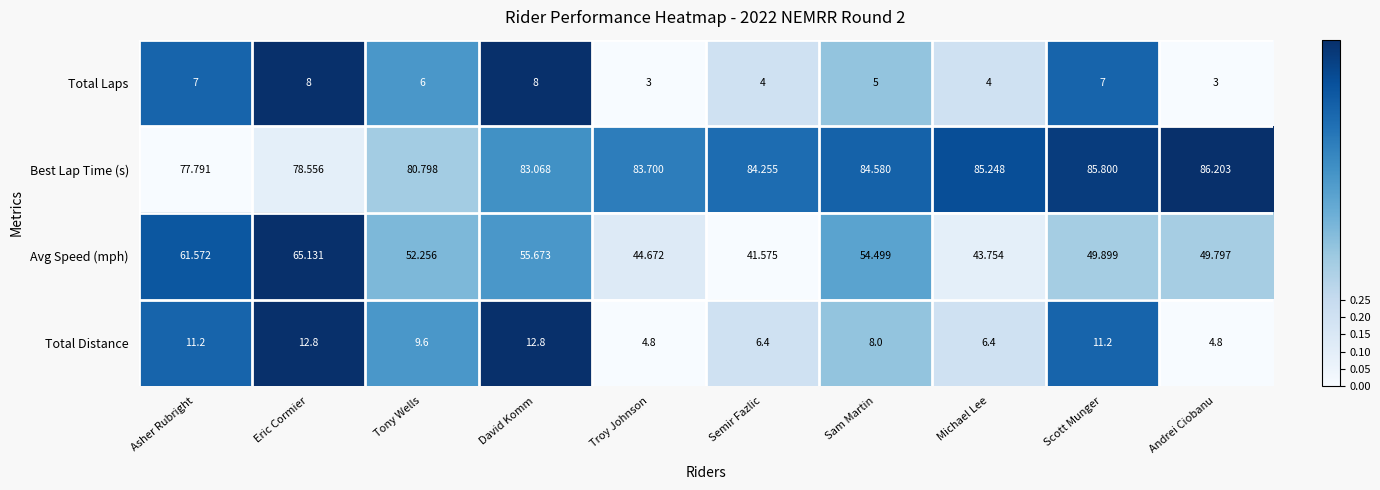

How many data points in Total Laps are less than 6?

5